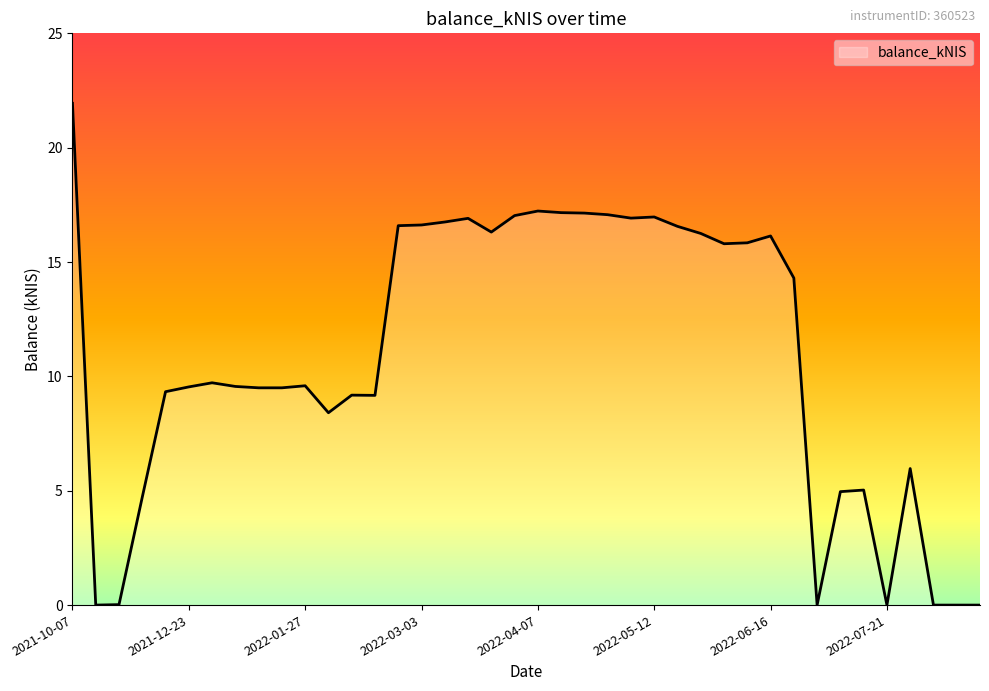

What is the greatest value displayed?

21.9